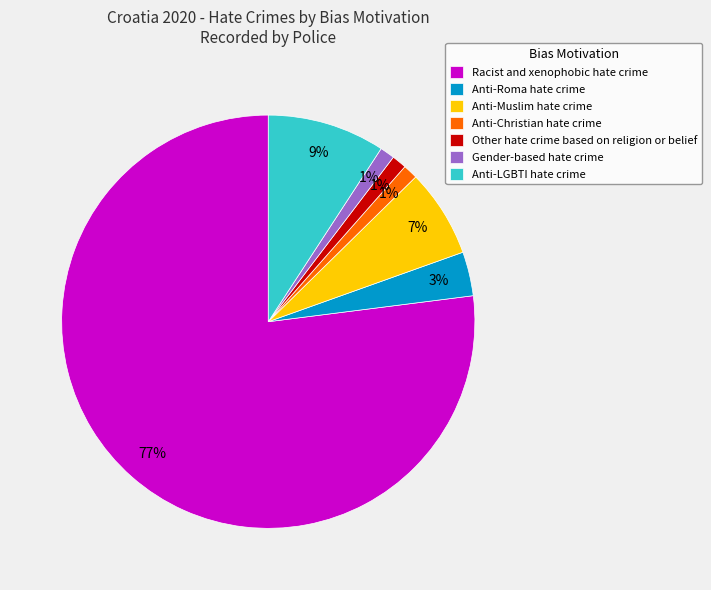

The Other hate crime based on religion or belief slice represents 1% of the pie. True or false?

True